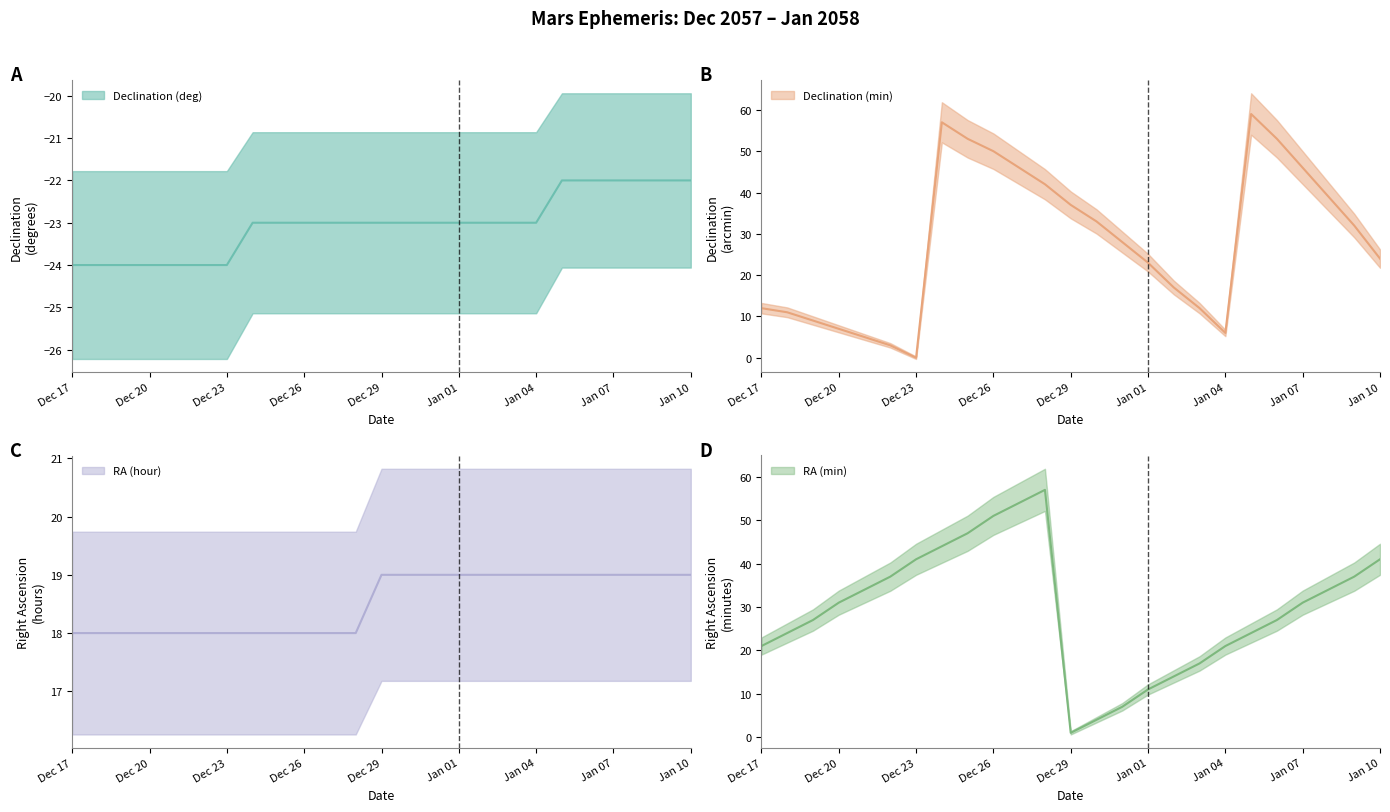

How many series are shown in this chart?

4